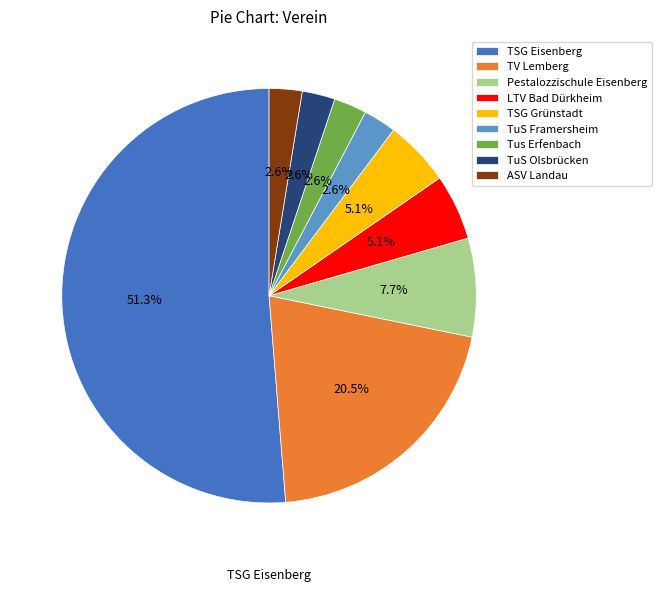

What is the ratio of the value at Tus Erfenbach to the value at Pestalozzischule Eisenberg?

0.3